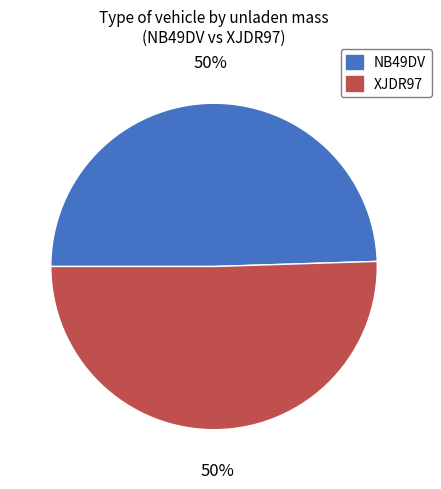

To the nearest percent, what is the combined percentage of NB49DV and XJDR97?

100%